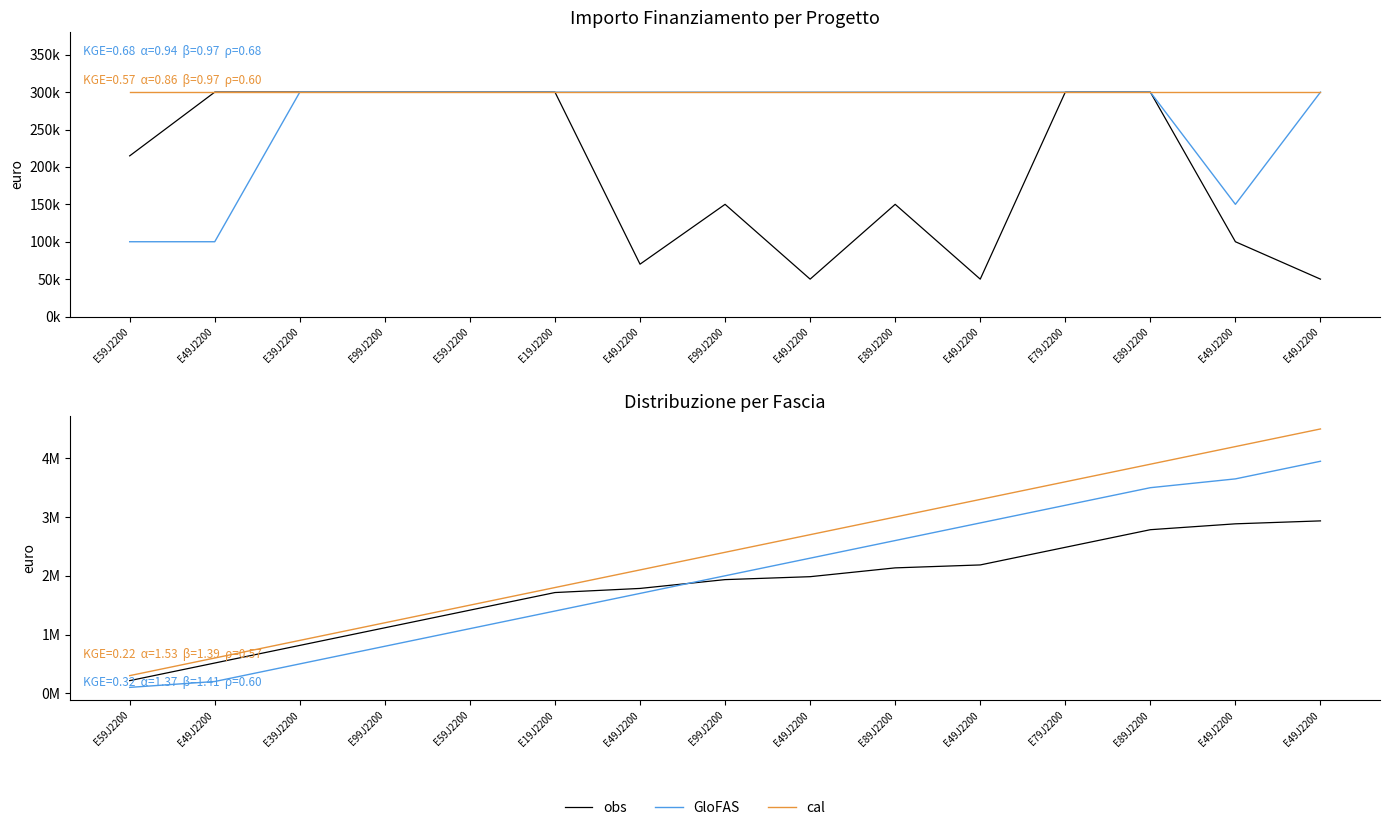

True or false: cal and obs cross at least once.

False